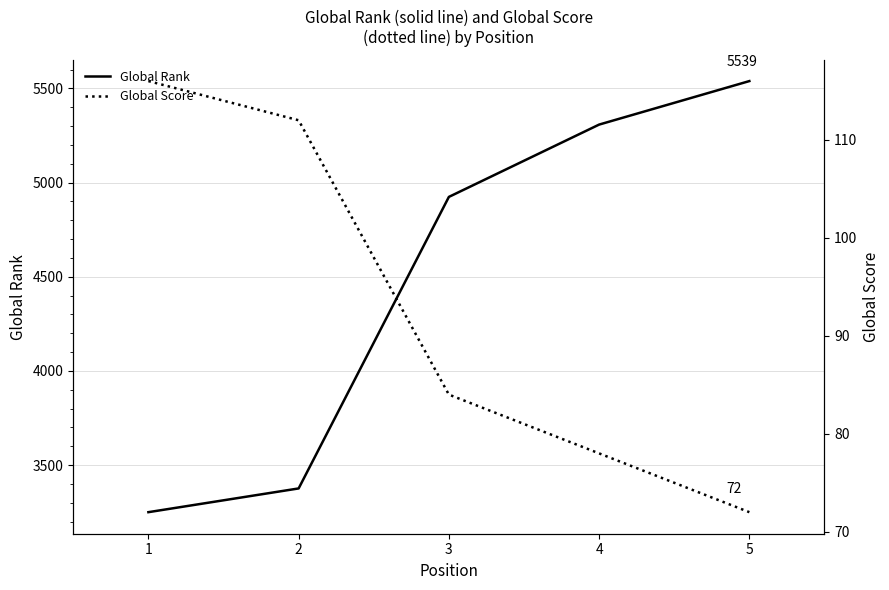

List the labels in order of Global Score value, smallest first.

5, 4, 3, 2, 1